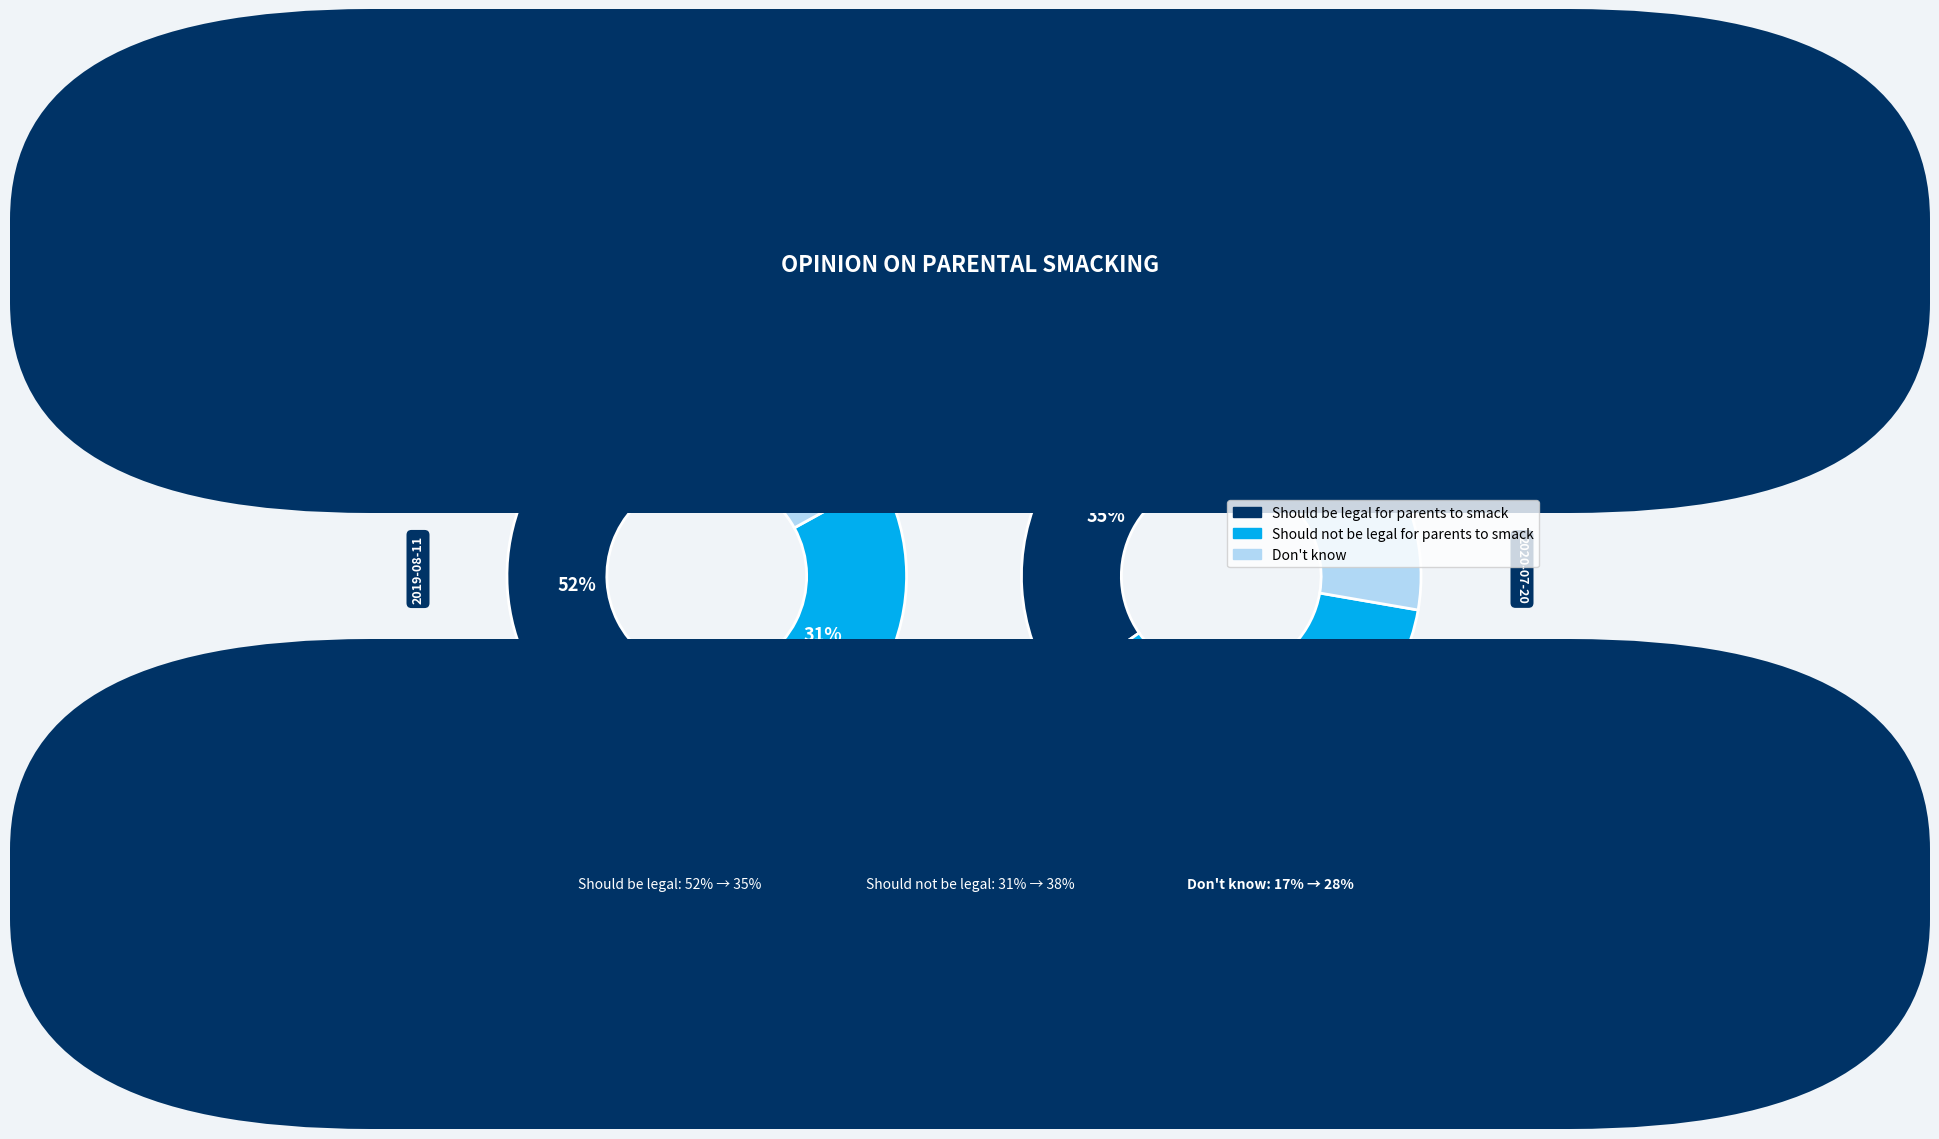

What is the spread (max minus min) of values at Should not be legal for parents to smack?

0.1